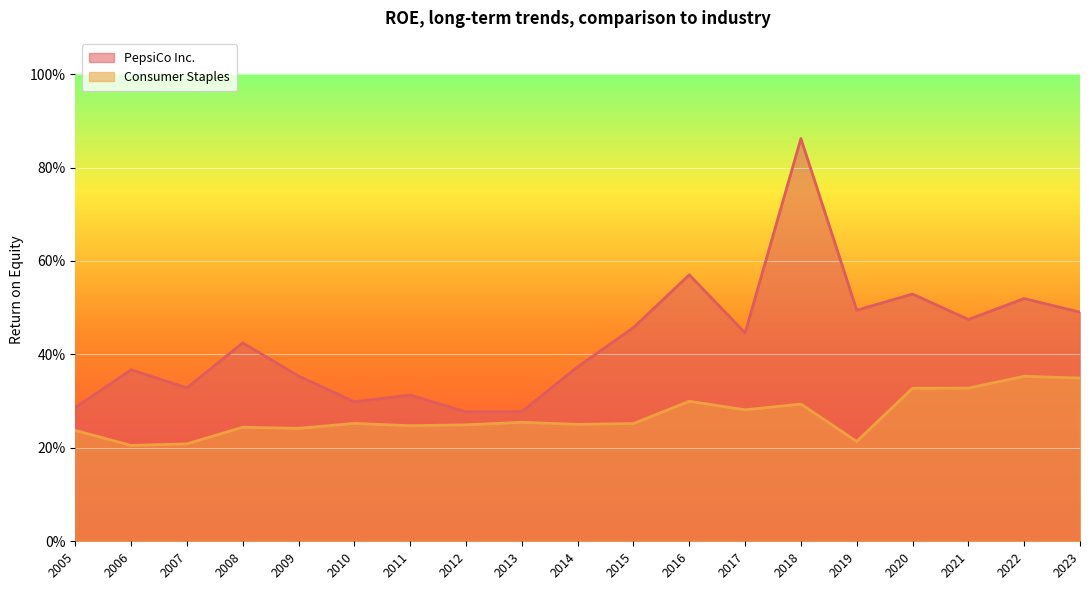

What is the smallest value displayed?

0.2